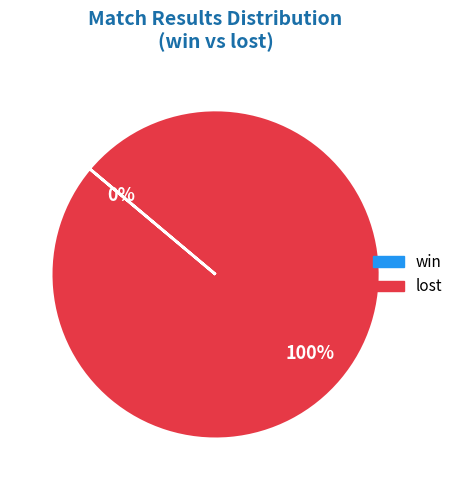

What is the smallest slice in the pie chart?

win